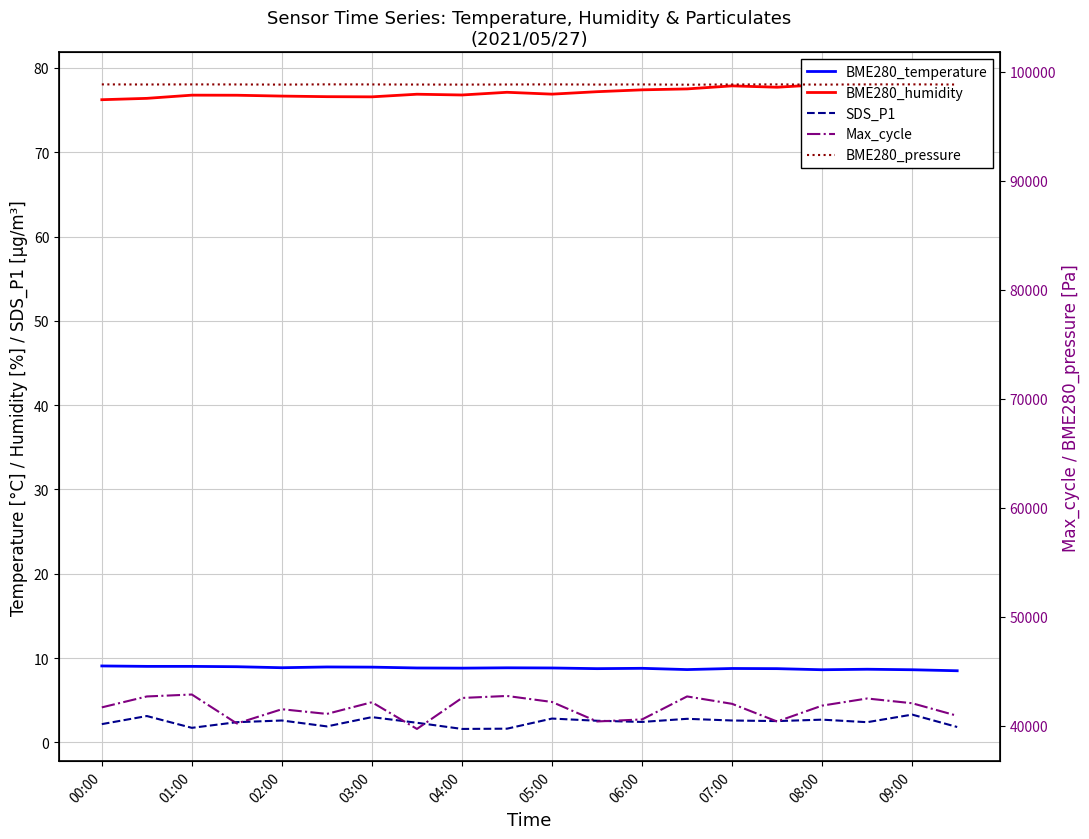

Reading left to right, extract all data points from this chart.

BME280_temperature: 9.1	9.0	9.0	9.0	8.9	8.9	8.9	8.8	8.8	8.8	8.8	8.8	8.8	8.6	8.8	8.8	8.6	8.7	8.6	8.5
BME280_humidity: 76.2	76.4	76.8	76.8	76.7	76.6	76.6	76.9	76.8	77.1	76.9	77.2	77.4	77.5	77.9	77.7	78.0	77.8	78.0	77.7
SDS_P1: 2.2	3.1	1.7	2.4	2.6	1.9	3.0	2.3	1.6	1.6	2.8	2.6	2.4	2.8	2.6	2.5	2.7	2.4	3.3	1.8
Max_cycle: 41698.0	42700.0	42878.0	40220.0	41529.0	41099.0	42170.0	39721.0	42562.0	42746.0	42194.0	40406.0	40592.0	42702.0	42023.0	40403.0	41860.0	42513.0	42078.0	40927.0
BME280_pressure: 98845.4	98835.9	98844.8	98839.7	98826.3	98847.8	98840.9	98831.8	98826.6	98836.0	98845.8	98829.6	98841.6	98817.0	98840.0	98845.4	98825.9	98844.0	98847.9	98831.8